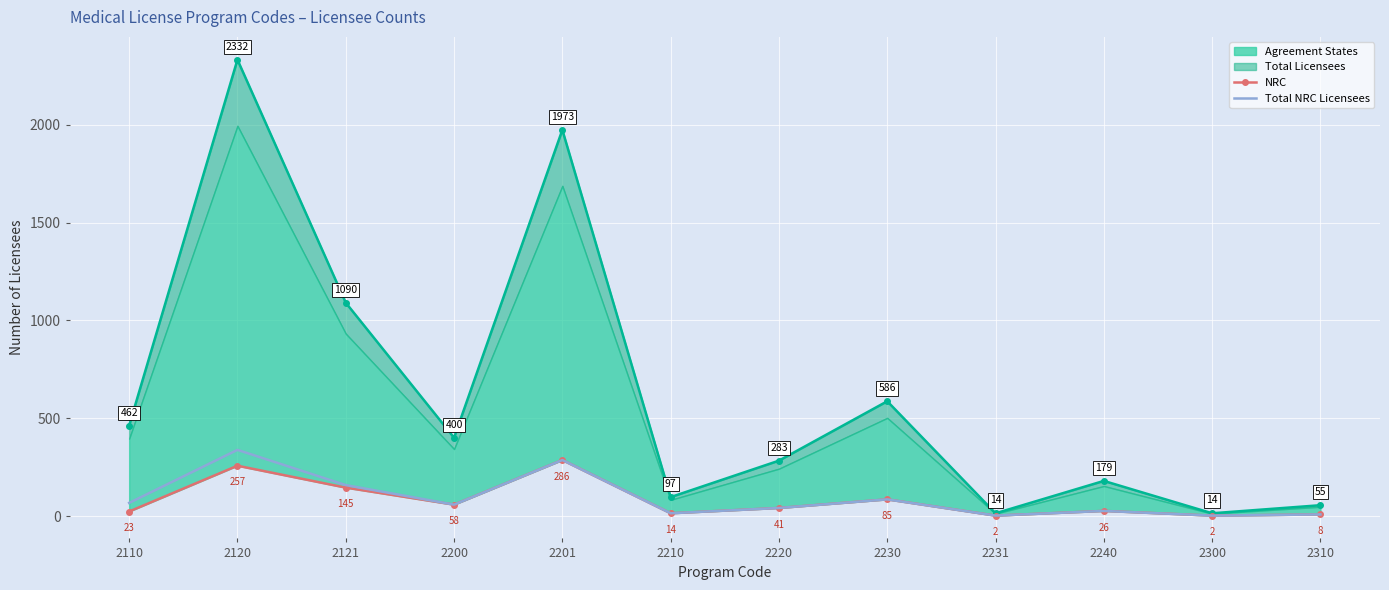

What is the value of the Total NRC Licensees point at the 10th from the left?

26.0